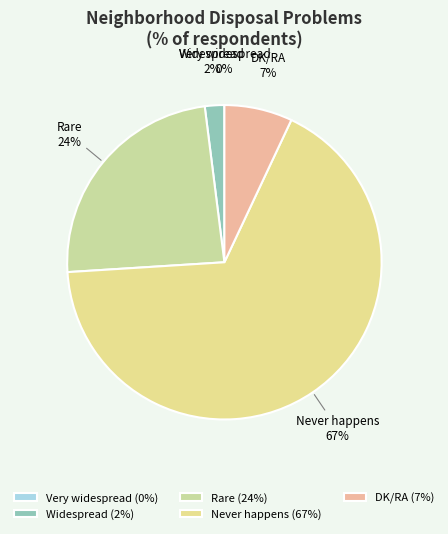

To the nearest percent, what is the average slice percentage?

20%